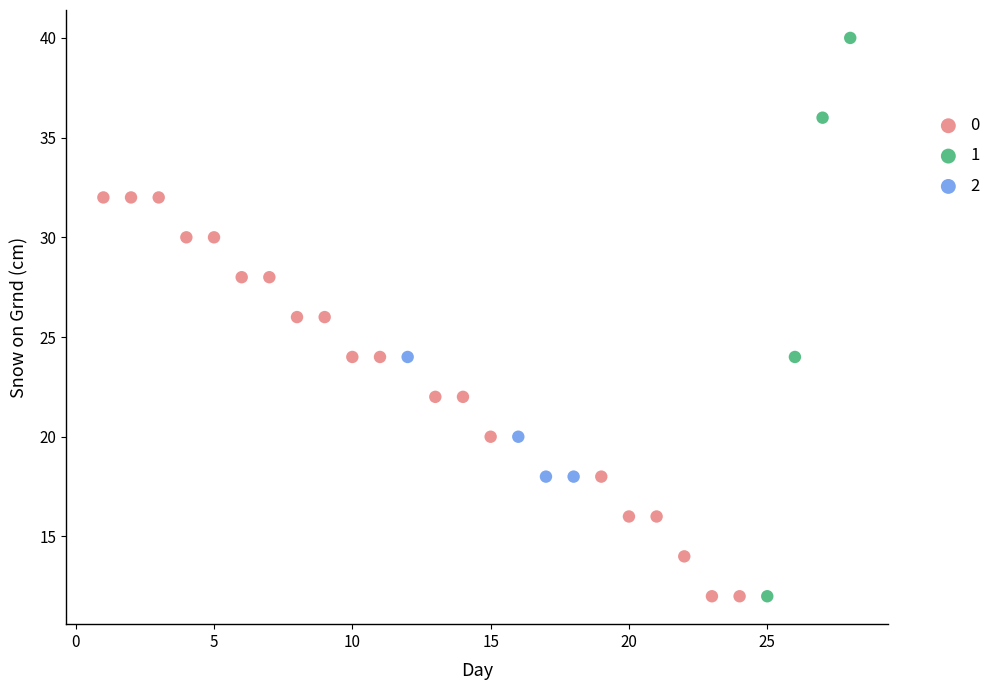

Which series has the largest Y range (max minus min)?

1